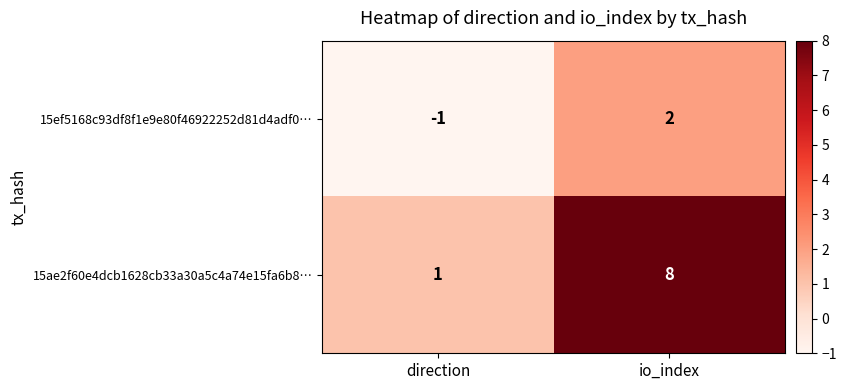

Reading left to right, what are all the values shown in this chart?

15ef5168c93df8f1e9e80f46922252d81d4adf0…: -1	2
15ae2f60e4dcb1628cb33a30a5c4a74e15fa6b8…: 1	8